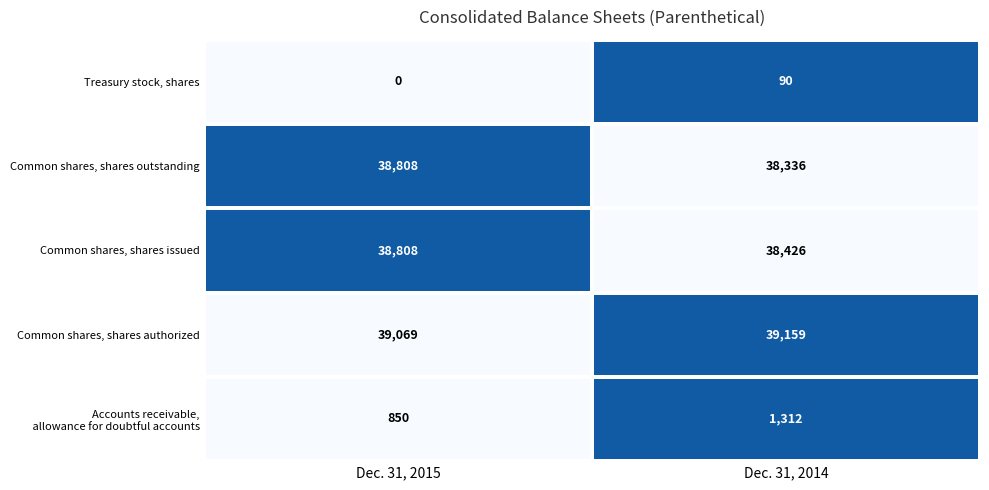

How many values in the Common shares, shares issued series are below 38808?

1